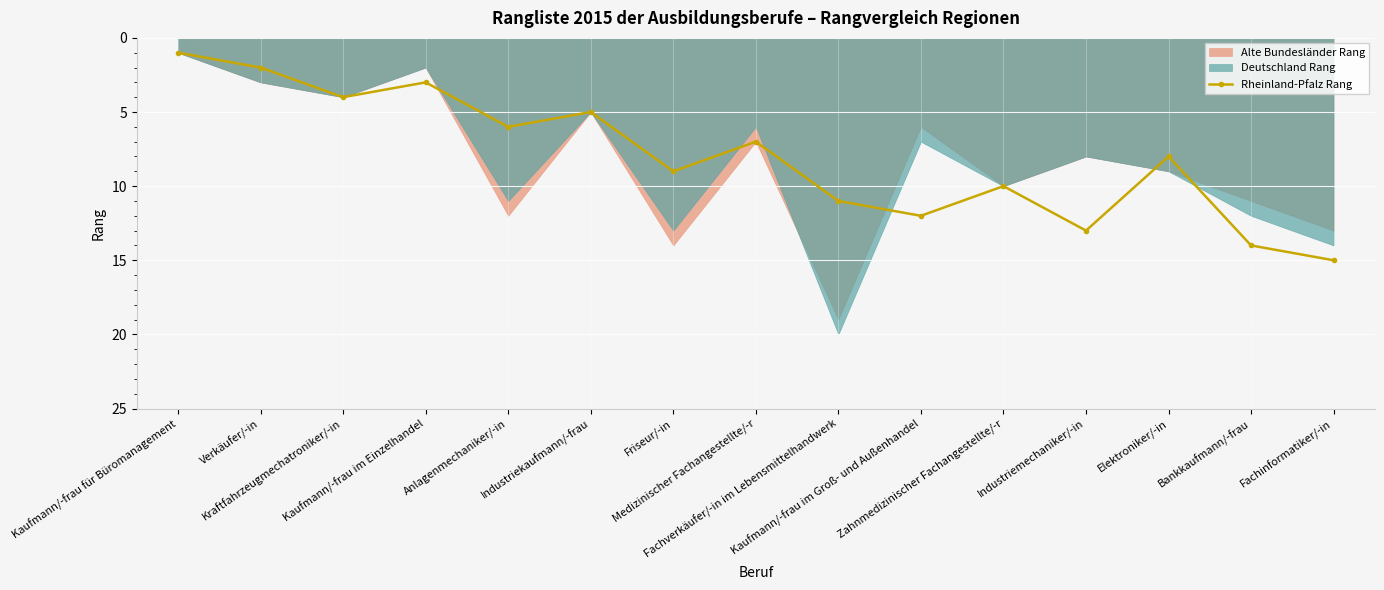

What position from the right is Kaufmann/-frau im Groß- und Außenhandel?

6